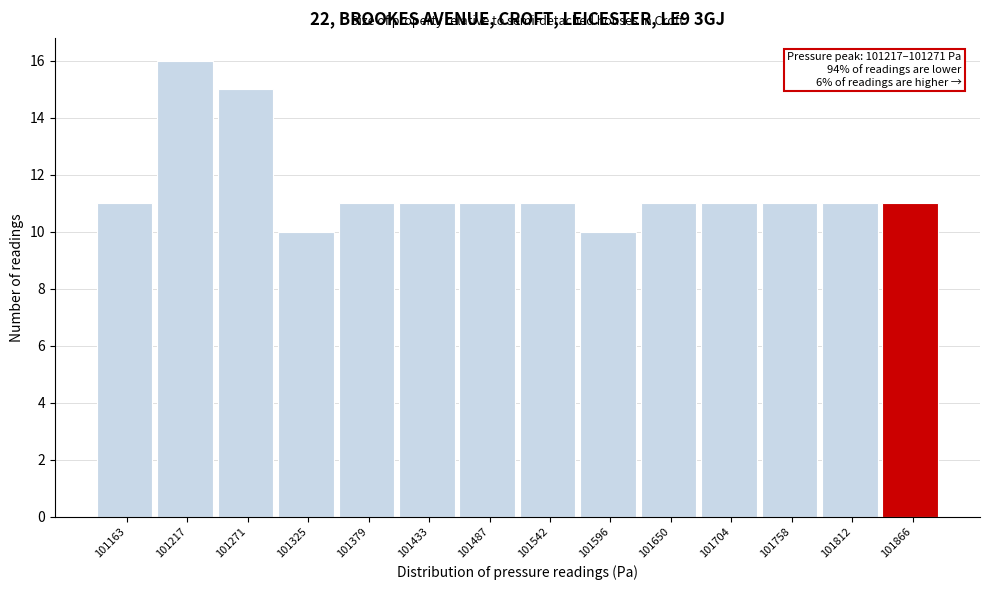

Reading left to right, extract all data points from this chart.

11	16	15	10	11	11	11	11	10	11	11	11	11	11